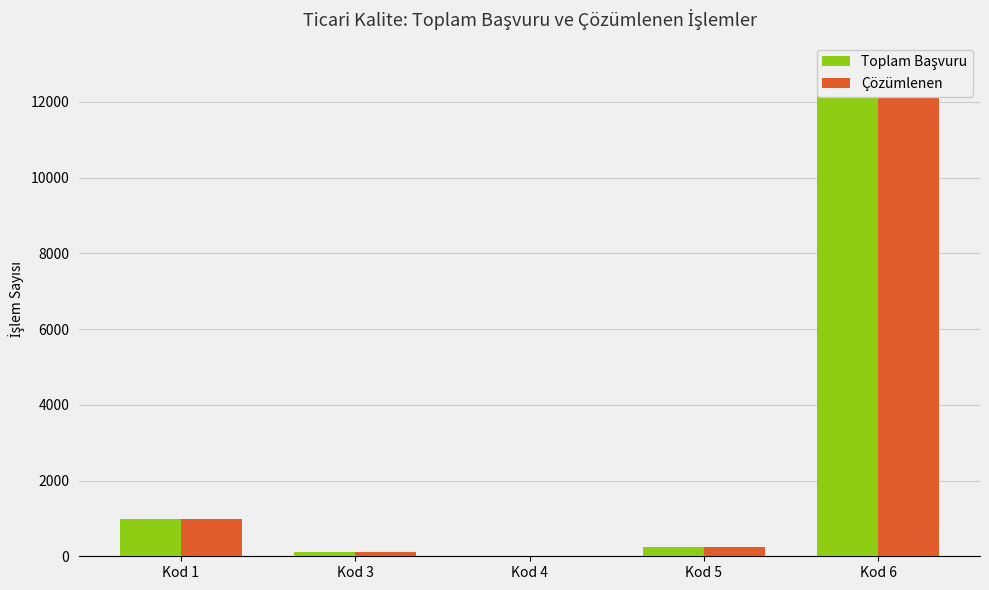

The value of Toplam Başvuru at Kod 1 is 1623. True or false?

False